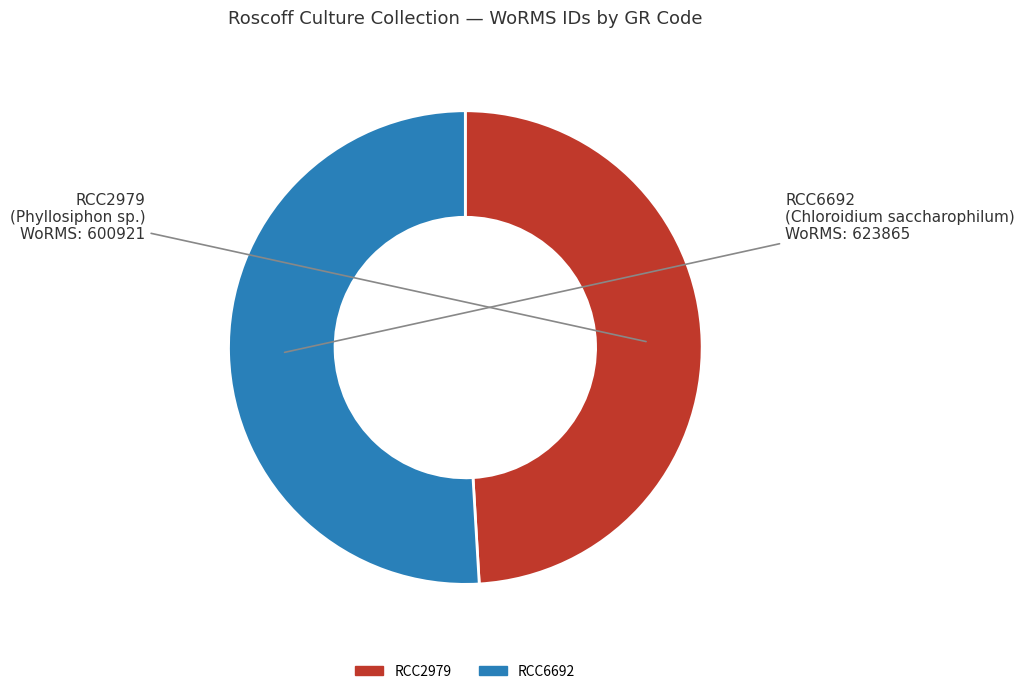

Is the sum of RCC6692 and RCC2979 greater than half?

Yes